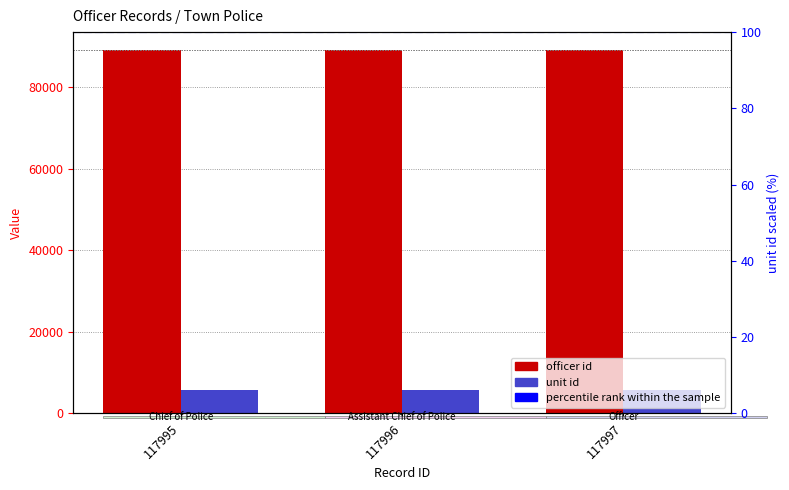

Is it true that the value at 117997 is 40655?

False